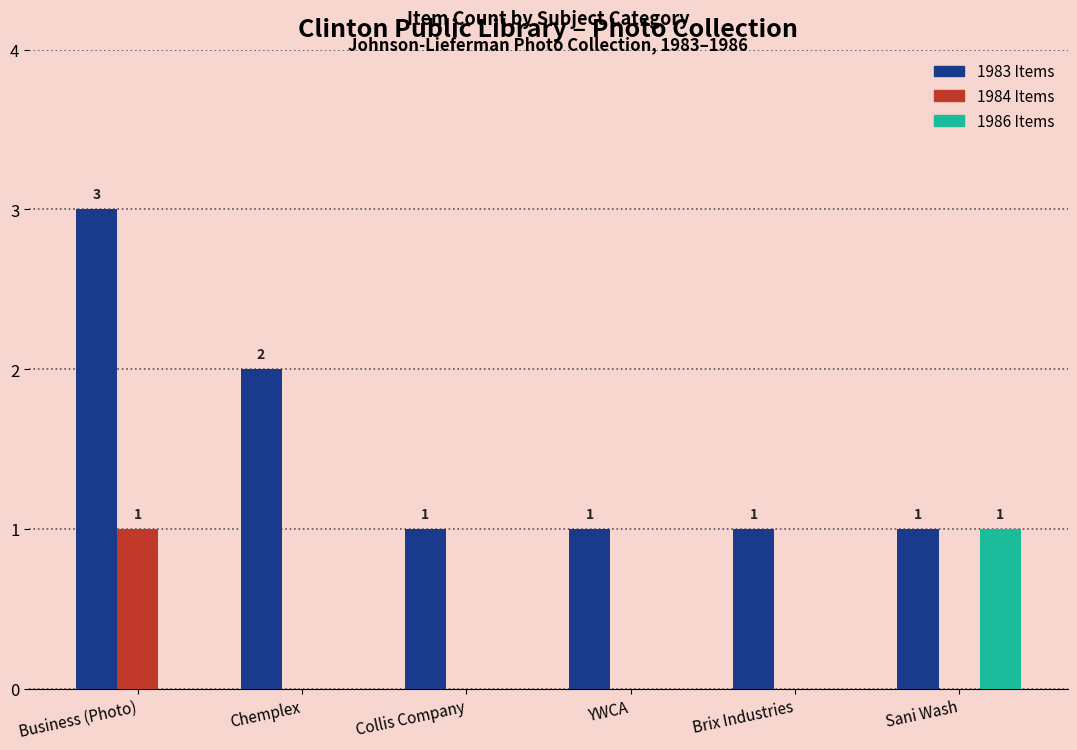

Which series has the largest total across all categories?

1983 Items